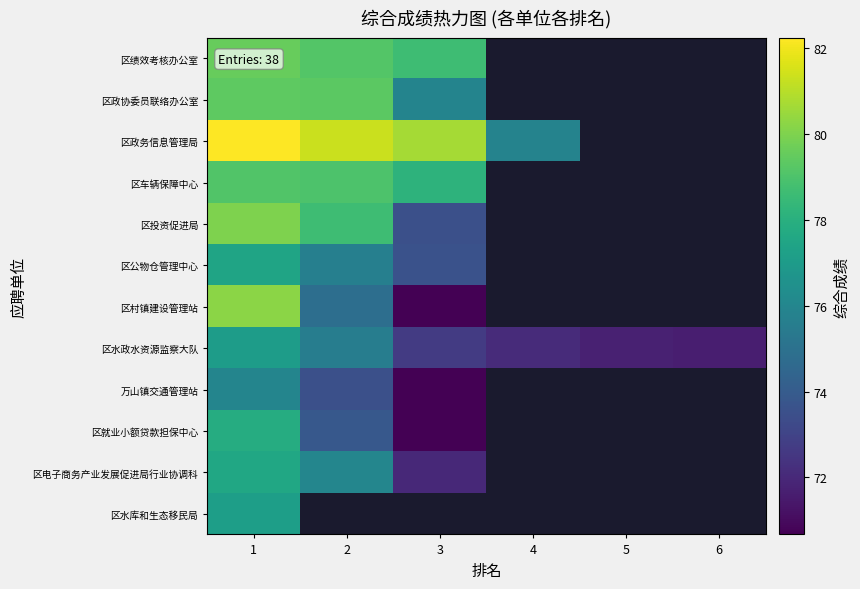

Which label corresponds to the smallest value in the chart?

3